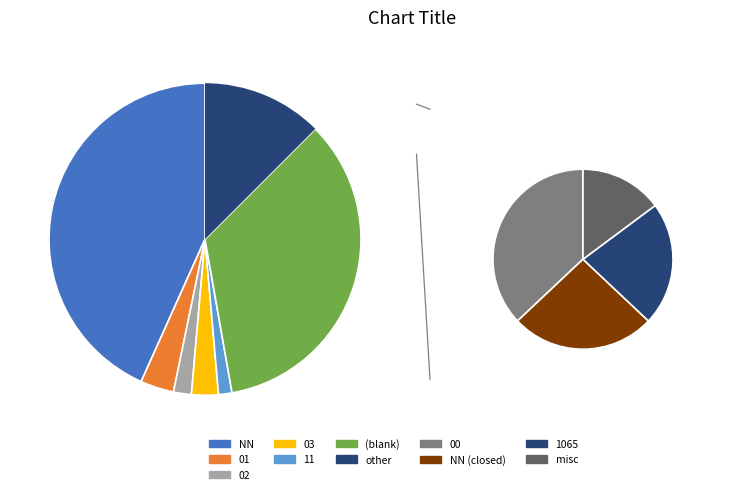

To the nearest percent, what portion does 11 represent?

1%